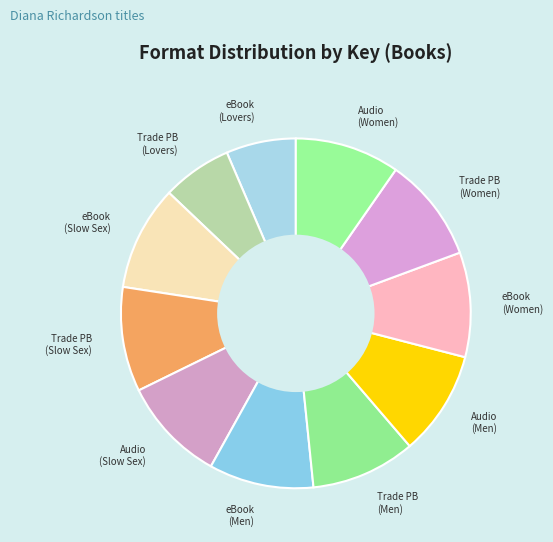

Does Trade PB (Lovers) account for over 50% of the chart?

No